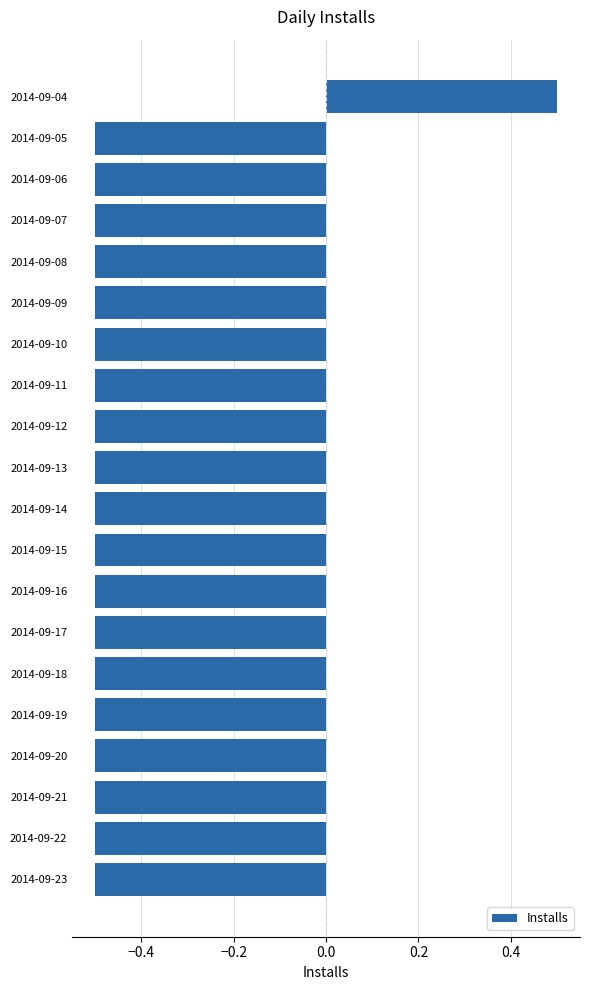

At which category does the chart reach its peak across all series?

2014-09-04